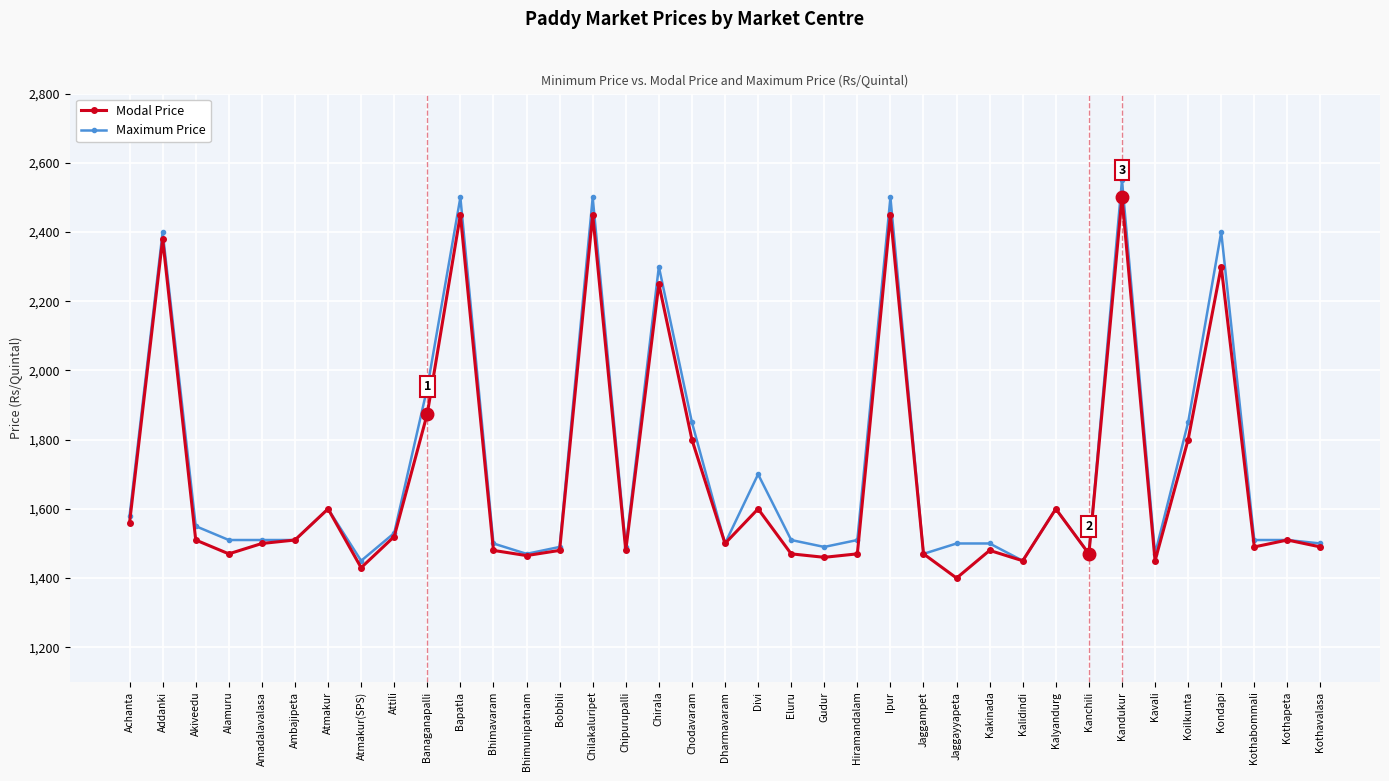

What are all the series names shown in the legend?

Modal Price, Maximum Price